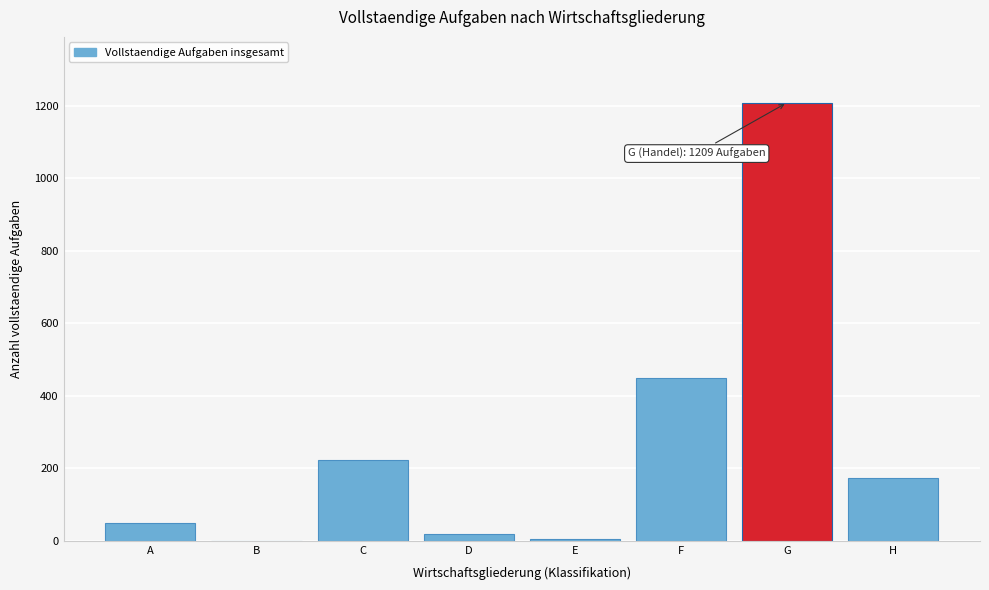

What is the sum of all values?

2128